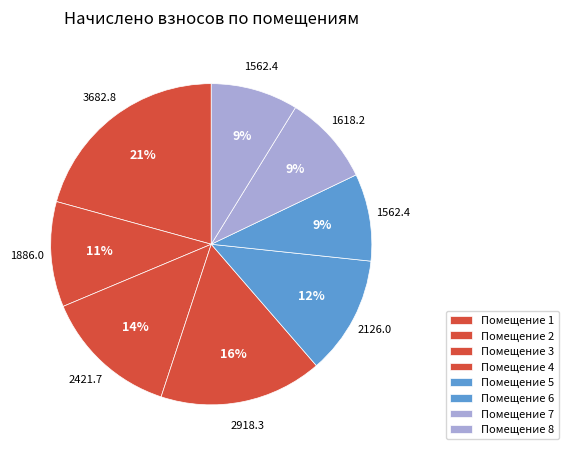

How many slices are in this pie chart?

8